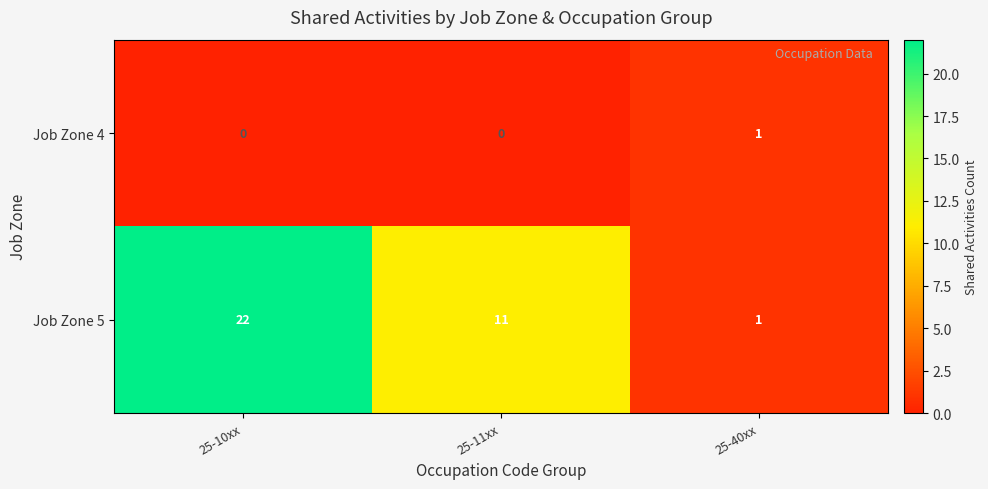

Which series has the largest range (max minus min)?

Job Zone 5